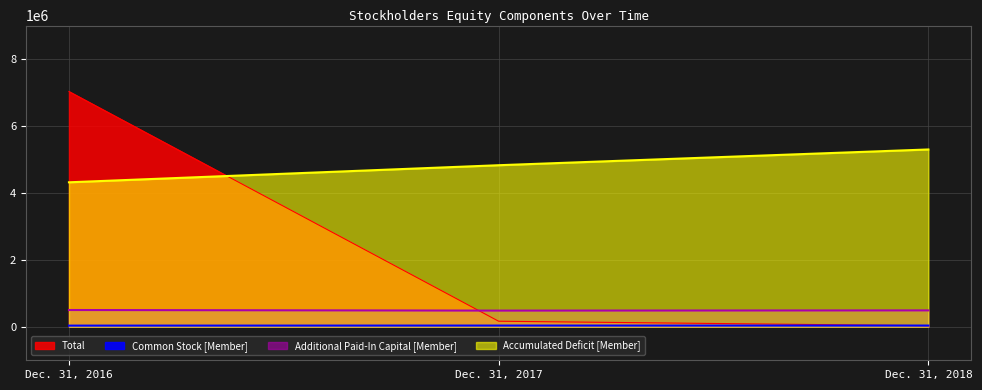

What is the difference between the highest and lowest values at Dec. 31, 2018?

5265713.3